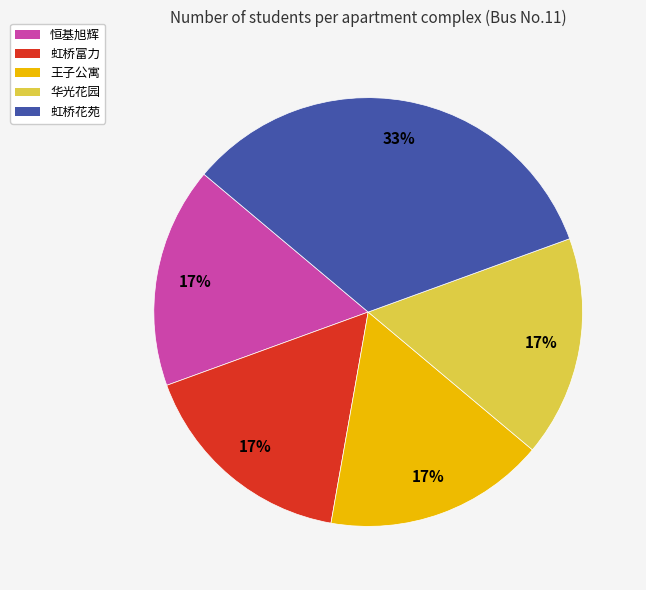

Between 恒基旭辉 and 虹桥花苑, which is larger?

虹桥花苑